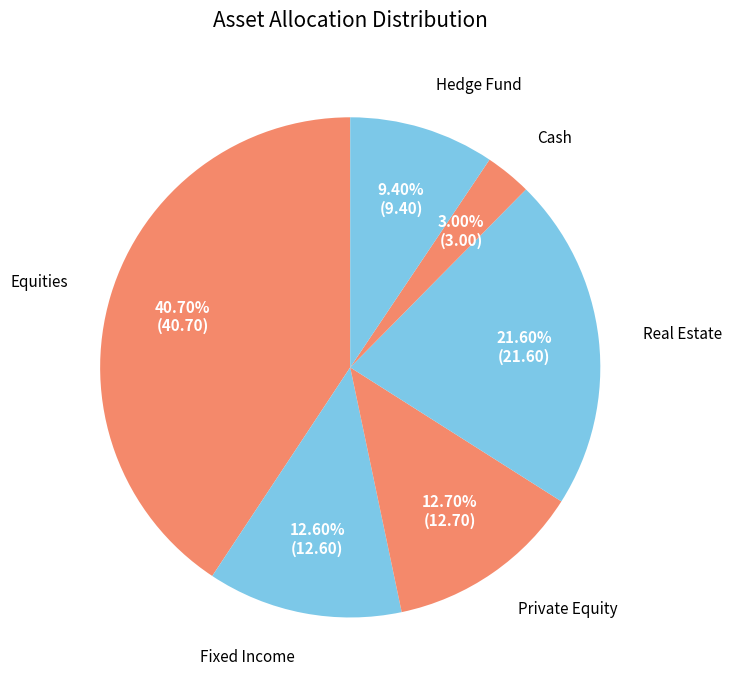

How many slices are in this pie chart?

6